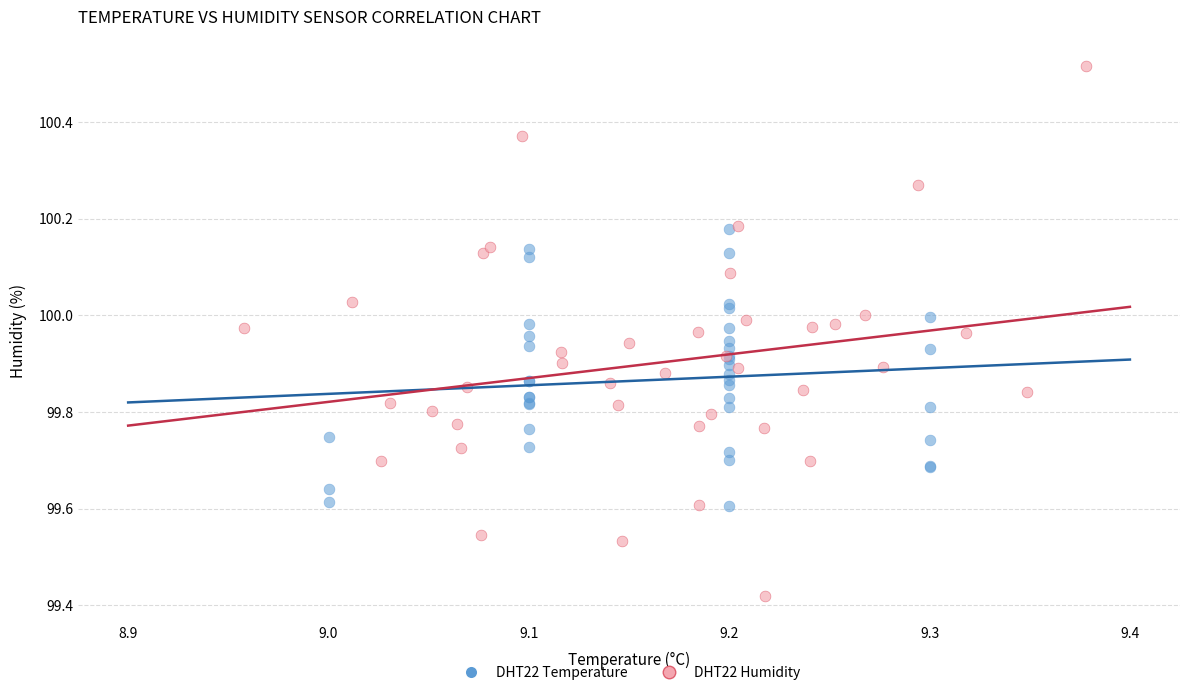

Which series contains the highest Y value?

DHT22 Humidity